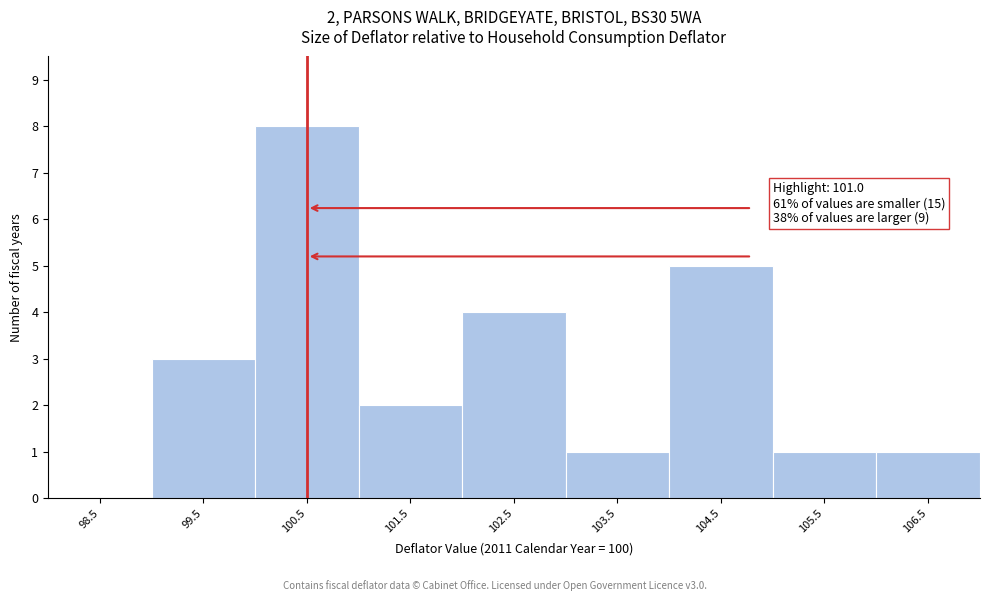

Reading left to right, transcribe all the data shown in this chart.

98.5=0	99.5=3	100.5=8	101.5=2	102.5=4	103.5=1	104.5=5	105.5=1	106.5=1